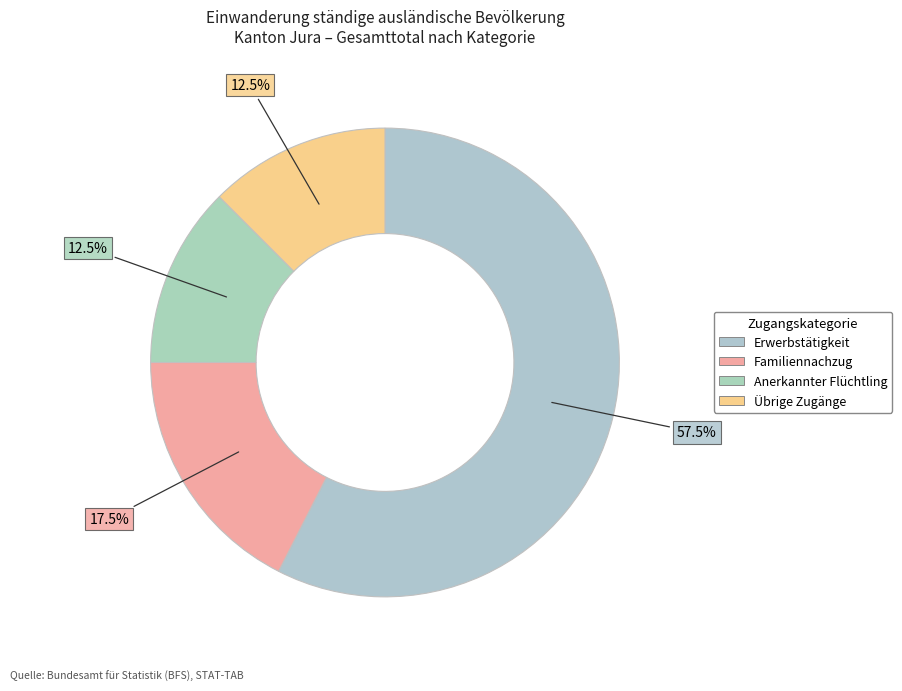

Which slice represents more than half of the pie?

Erwerbstätigkeit